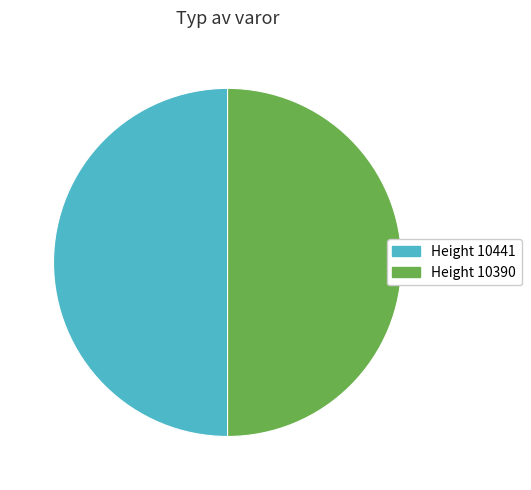

Count the number of slices in the pie.

2